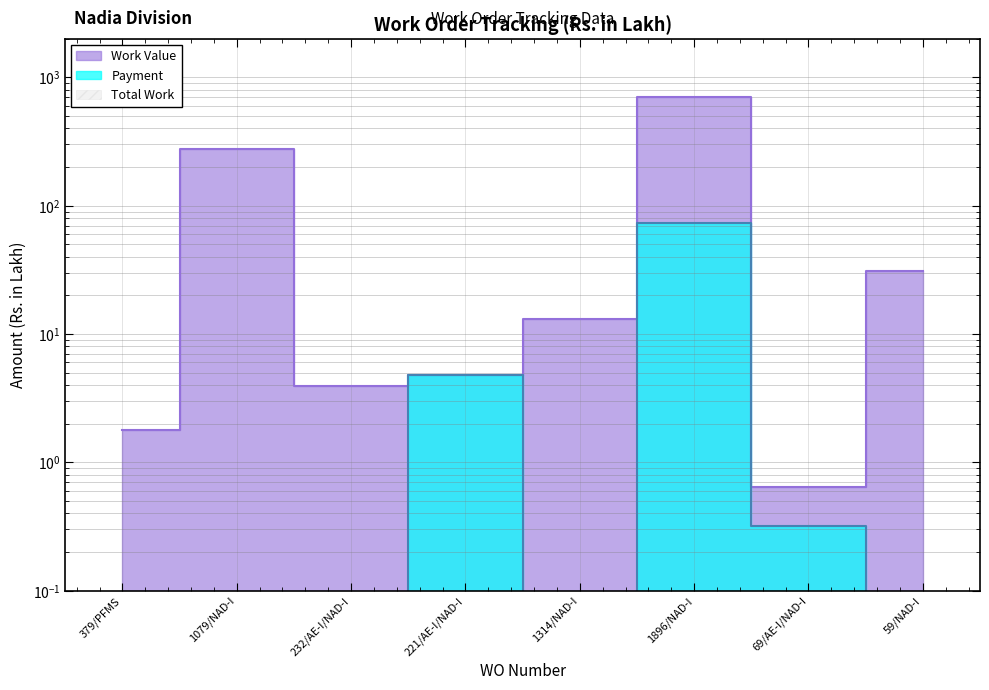

True or false: Payment and Work Value intersect in this chart.

False